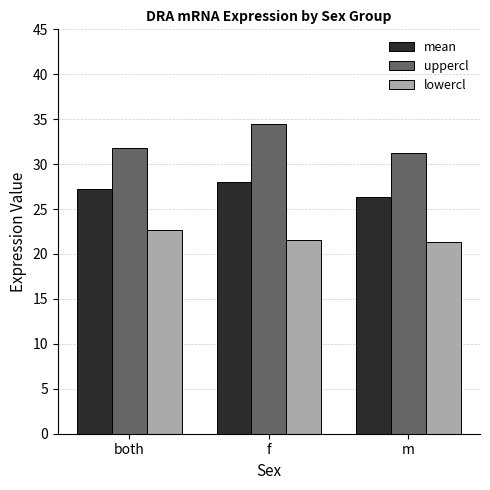

Which series changed the most between f and m?

uppercl